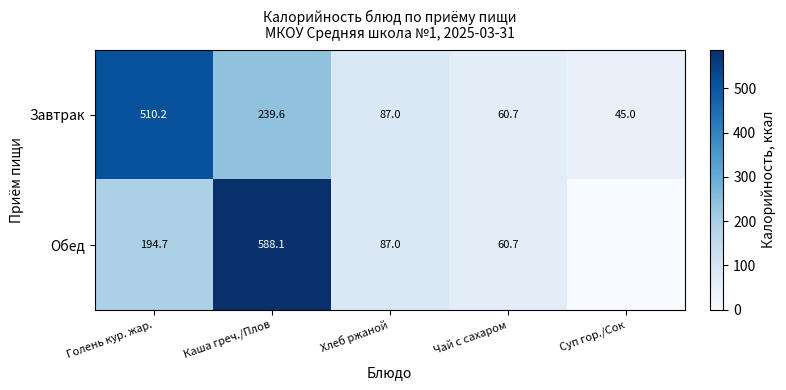

Is the value of Обед at Хлеб ржаной greater than the value of Завтрак at Суп гор./Сок?

Yes